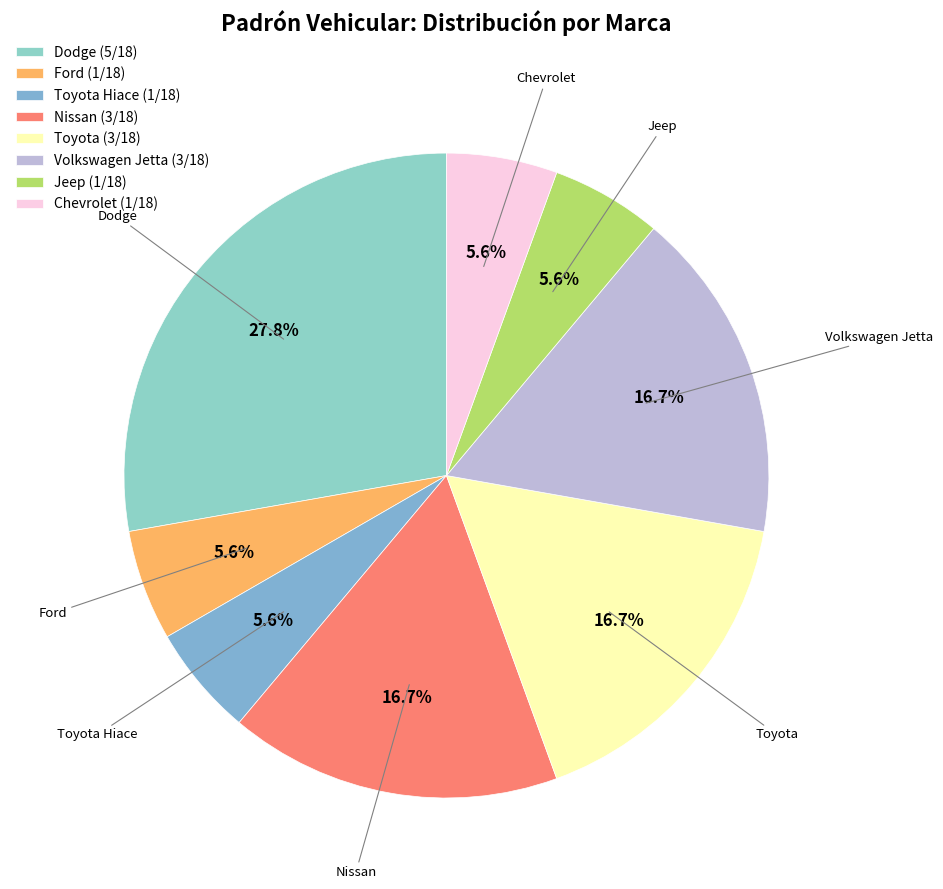

Does Toyota Hiace account for over 50% of the chart?

No